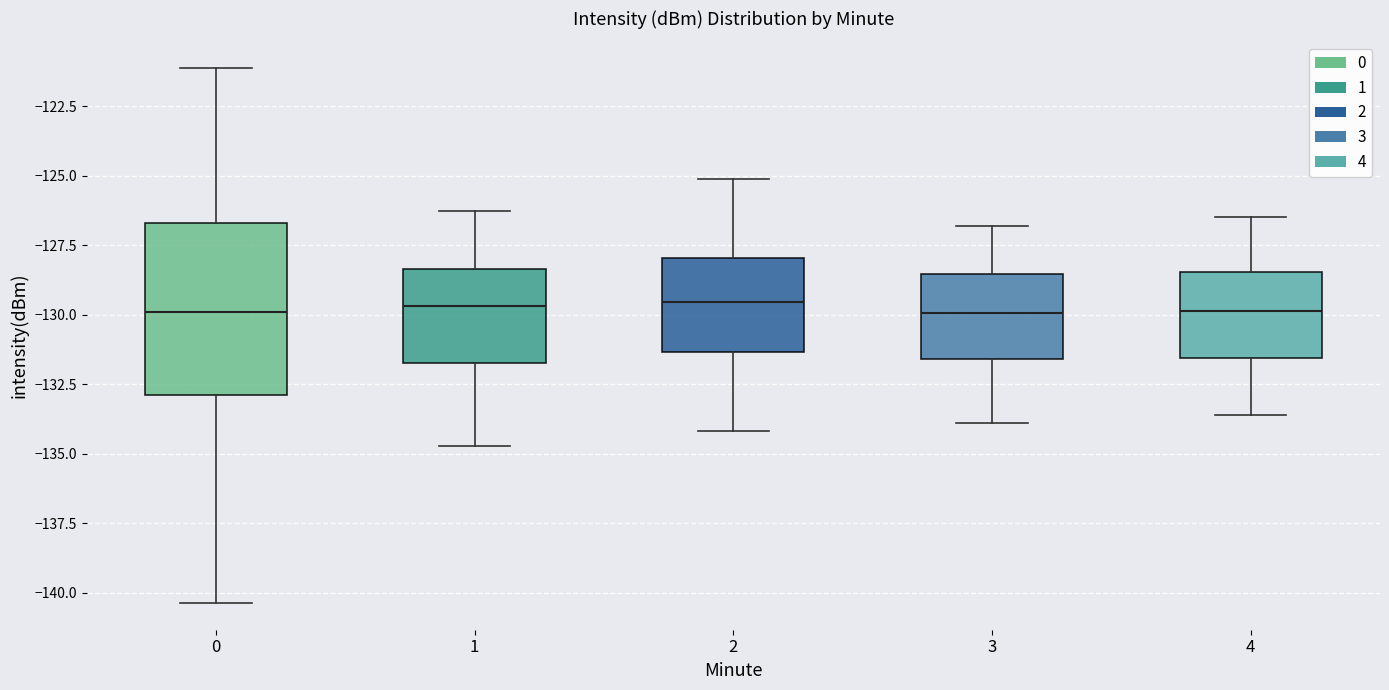

Reading left to right, transcribe this box plot: for each box, give where its median line is, the range the box spans, and where its two whiskers end, as read against the y-axis. The values are not printed on the chart, so give them approximately, as read against the axis.

0: median -130.0, box -133.0 to -126.5, whiskers -140.5 to -121.0
1: median -129.5, box -131.5 to -128.5, whiskers -134.5 to -126.5
2: median -129.5, box -131.5 to -128.0, whiskers -134.0 to -125.0
3: median -130.0, box -131.5 to -128.5, whiskers -134.0 to -127.0
4: median -130.0, box -131.5 to -128.5, whiskers -133.5 to -126.5